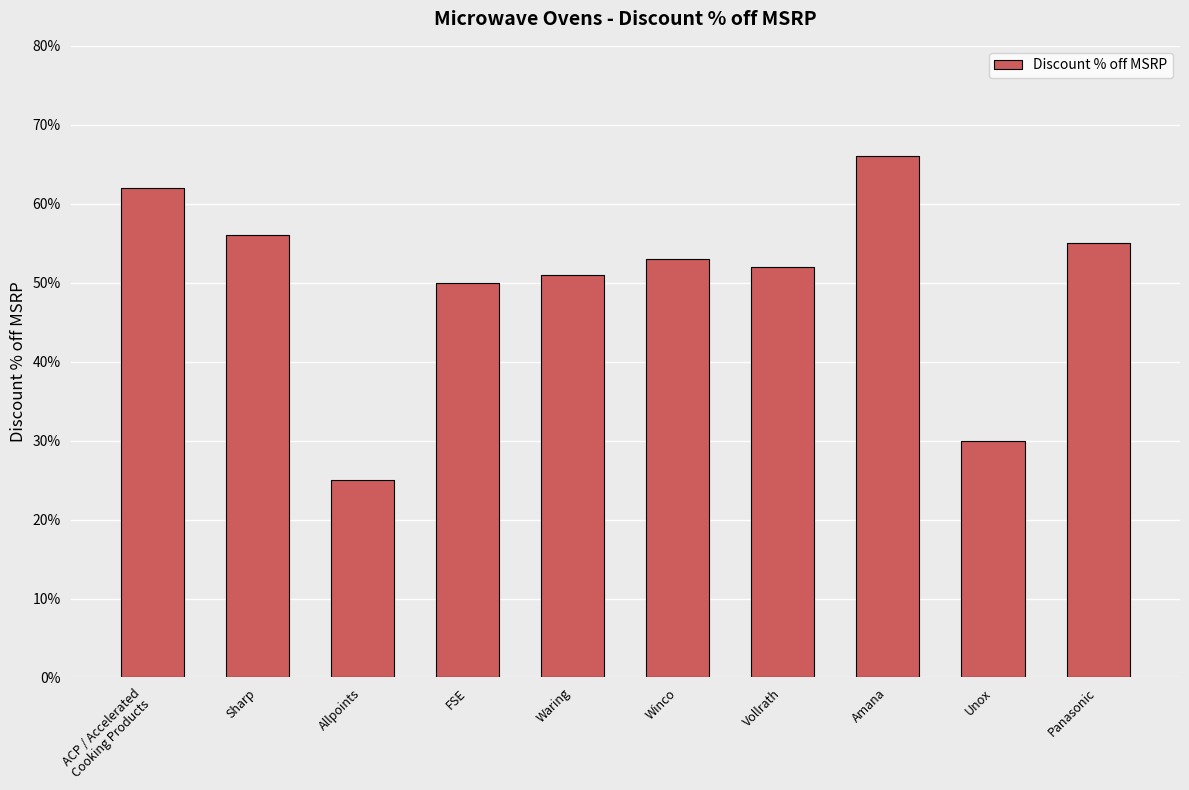

Are the bars grouped side by side (vs. stacked)?

No